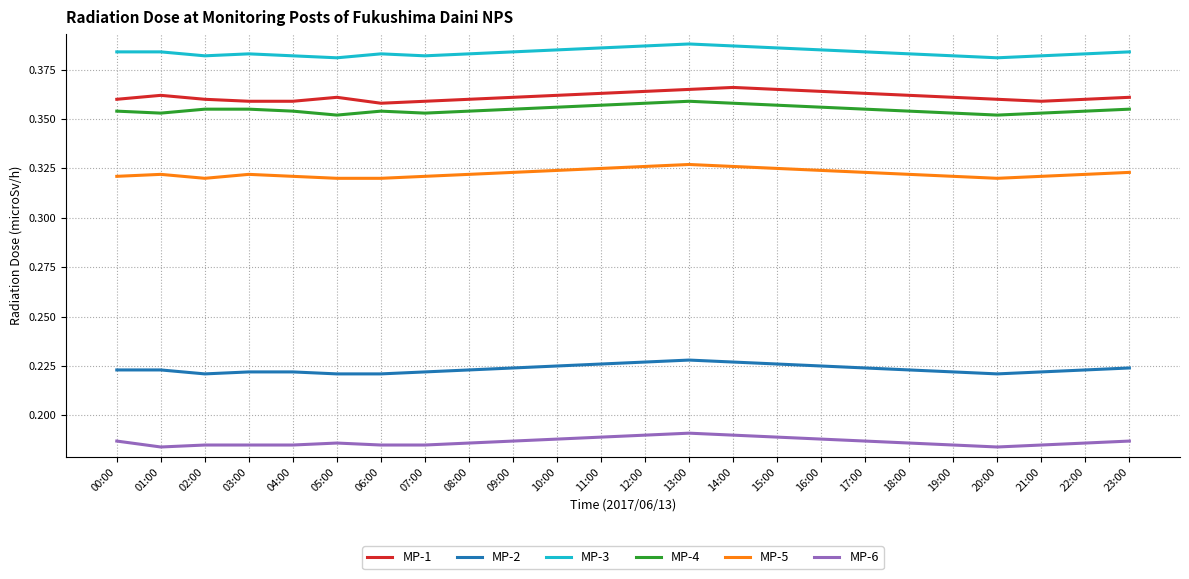

True or false: MP-6 and MP-4 cross at least once.

False